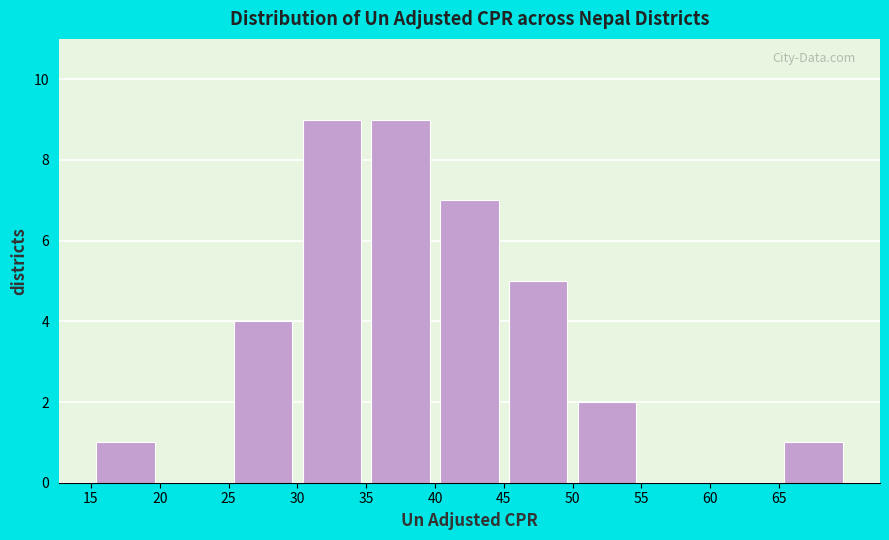

Reading left to right, list every bar in this chart as the range it spans on the x-axis followed by its height. The values are not printed on the chart, so give them approximately, as read against the axis.

15 to 20: 1
20 to 25: 0
25 to 30: 4
30 to 35: 9
35 to 40: 9
40 to 45: 7
45 to 50: 5
50 to 55: 2
55 to 60: 0
60 to 65: 0
65 to 70: 1